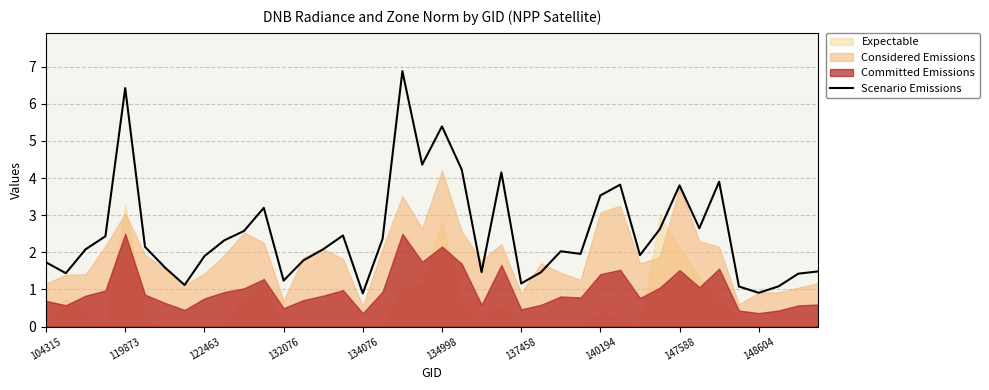

What is the highest value of the Scenario Emissions series?

6.9